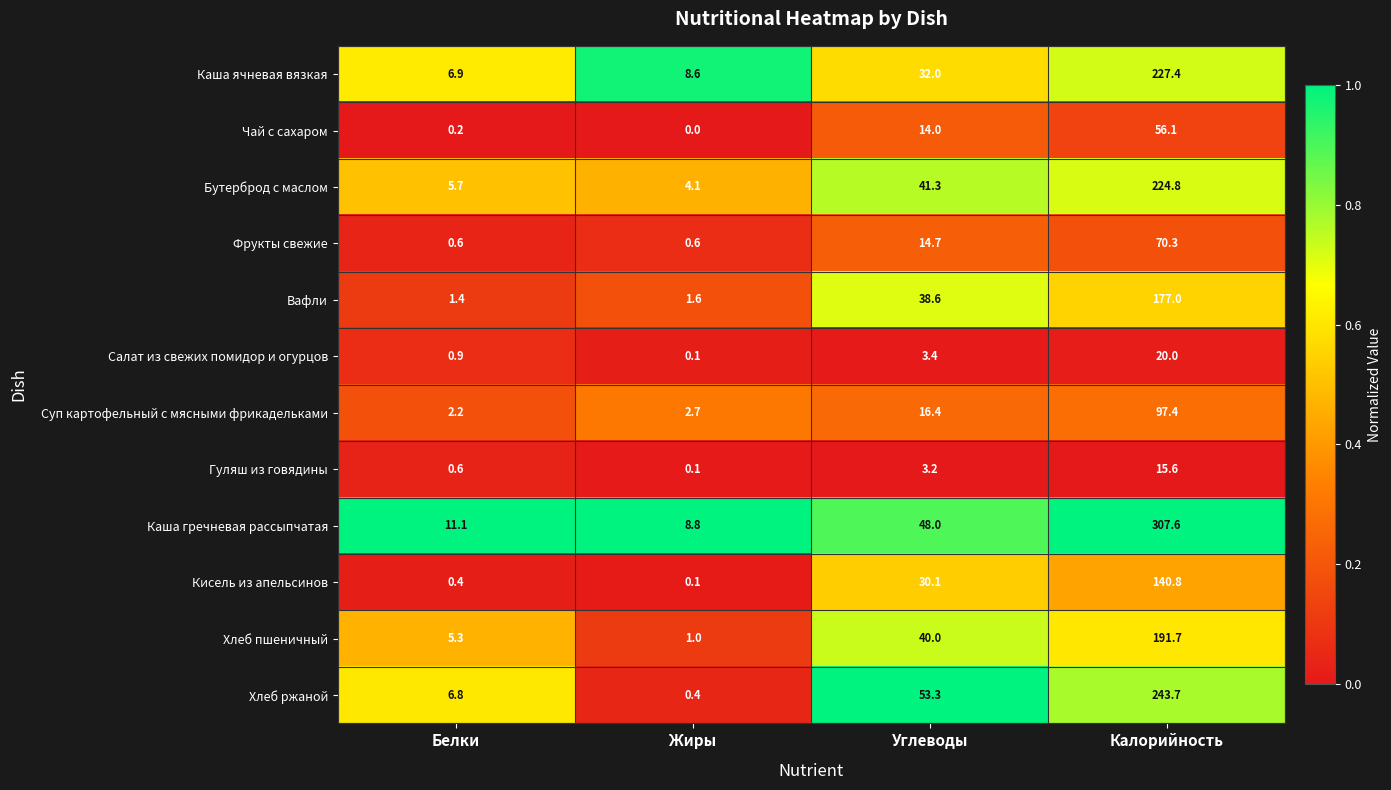

Which series has the largest total across all categories?

Каша гречневая рассыпчатая